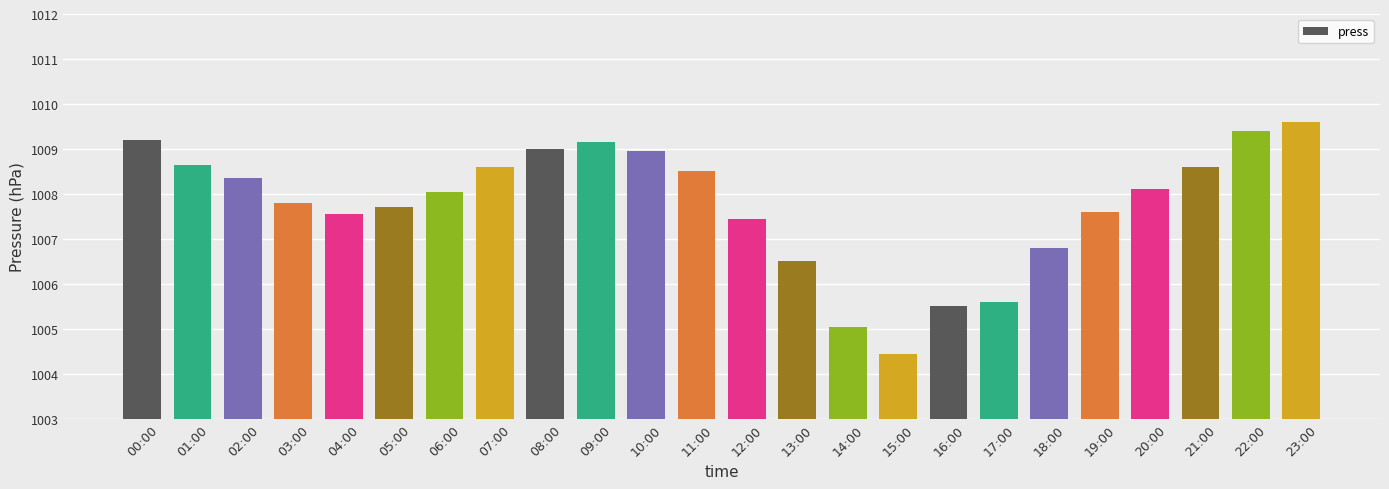

Approximately how many times larger is the value at 19:00 compared to 03:00?

1.0